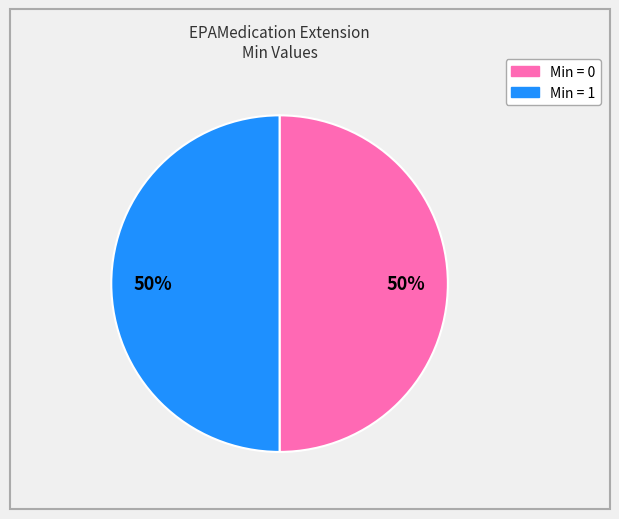

To the nearest percent, what is the difference between the largest and smallest slice percentages?

0%